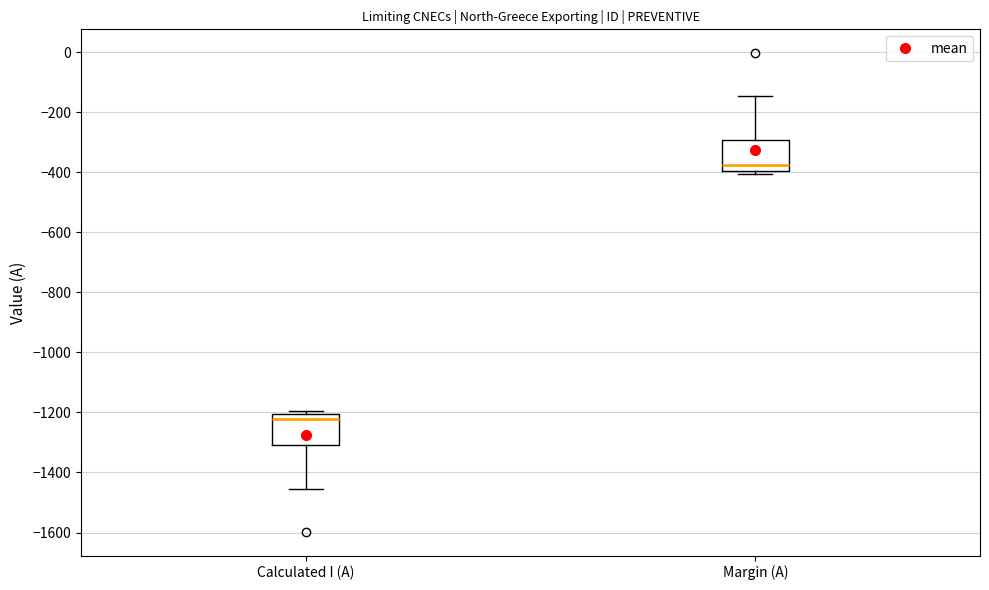

Reading left to right, transcribe this box plot: for each box, give where its median line is, the range the box spans, and where its two whiskers end, as read against the y-axis. The values are not printed on the chart, so give them approximately, as read against the axis.

Calculated I (A): median -1220, box -1300 to -1200, whiskers -1460 to -1200 (just above the box's upper edge)
Margin (A): median -380, box -400 to -300, whiskers -400 (just below the box's lower edge) to -140